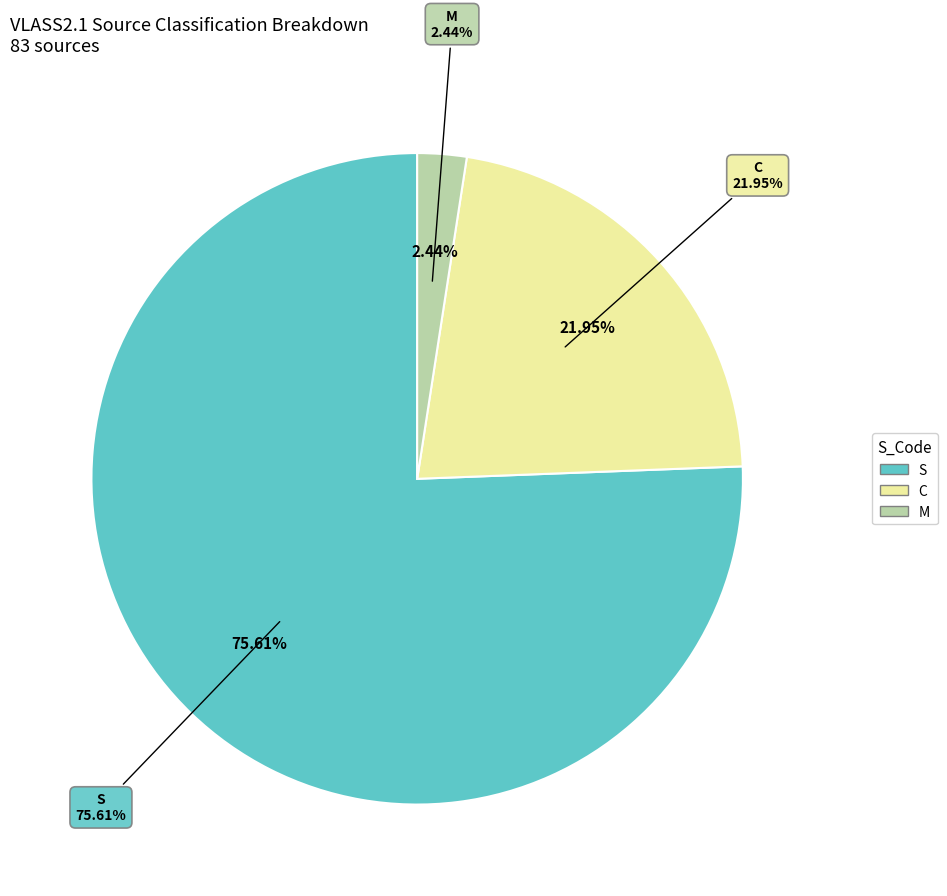

Does S represent more than half of the total?

Yes